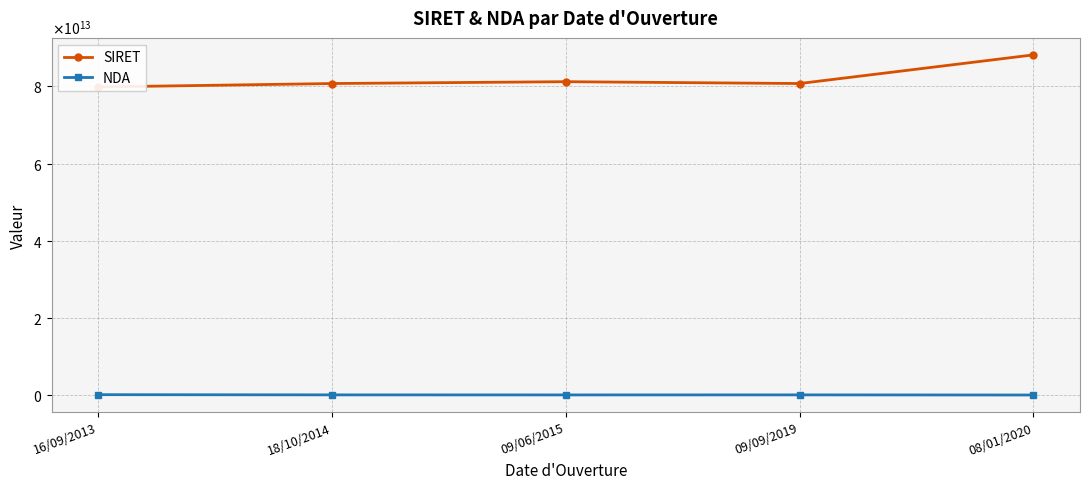

Rank the series by their maximum value, from lowest to highest.

NDA, SIRET